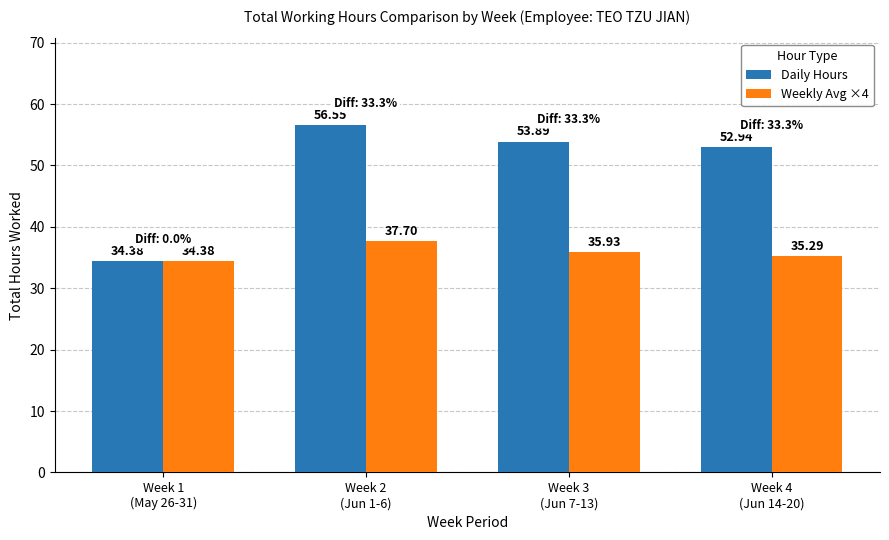

True or false: Daily Hours has a value of 34.4 at Week 1
(May 26-31).

True